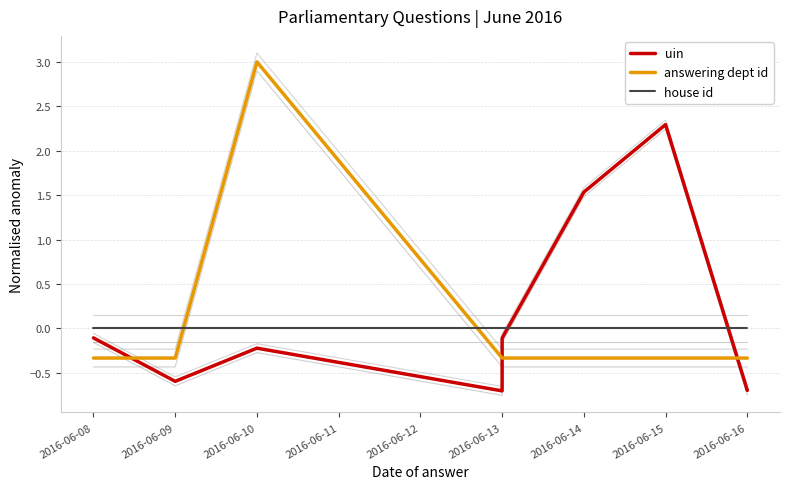

Reading left to right, list all the values displayed in this chart.

uin: -0.1	-0.6	-0.2	-0.7	-0.7	-0.1	1.5	2.3	-0.7	-0.7
answering dept id: -0.3	-0.3	3.0	-0.3	-0.3	-0.3	-0.3	-0.3	-0.3	-0.3
house id: 0.0	0.0	0.0	0.0	0.0	0.0	0.0	0.0	0.0	0.0